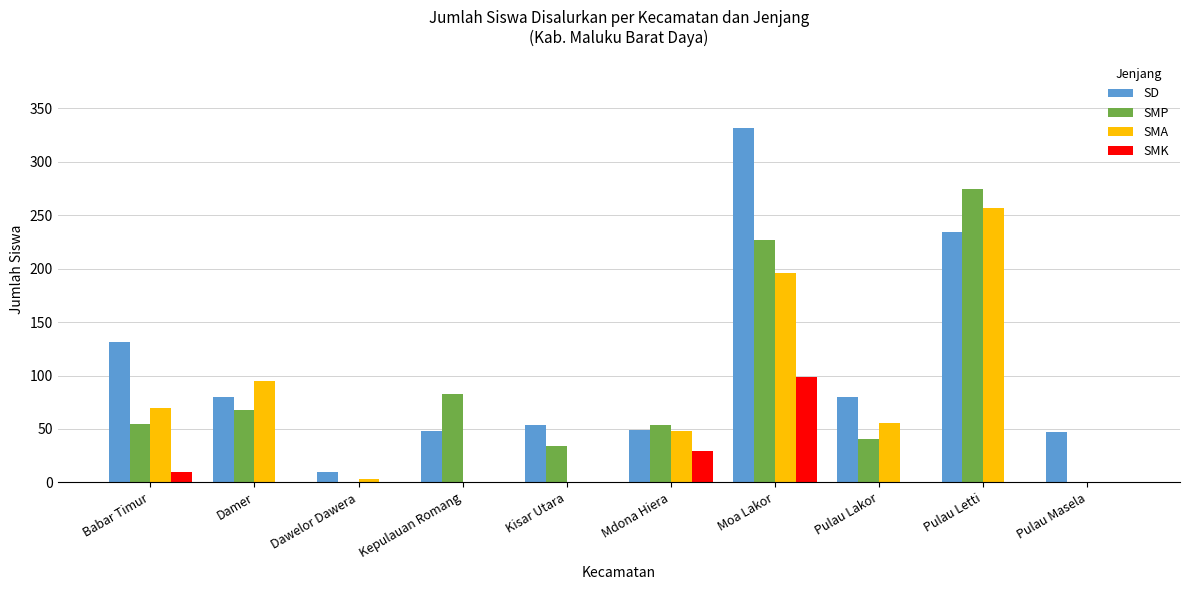

What is the greatest value displayed?

332